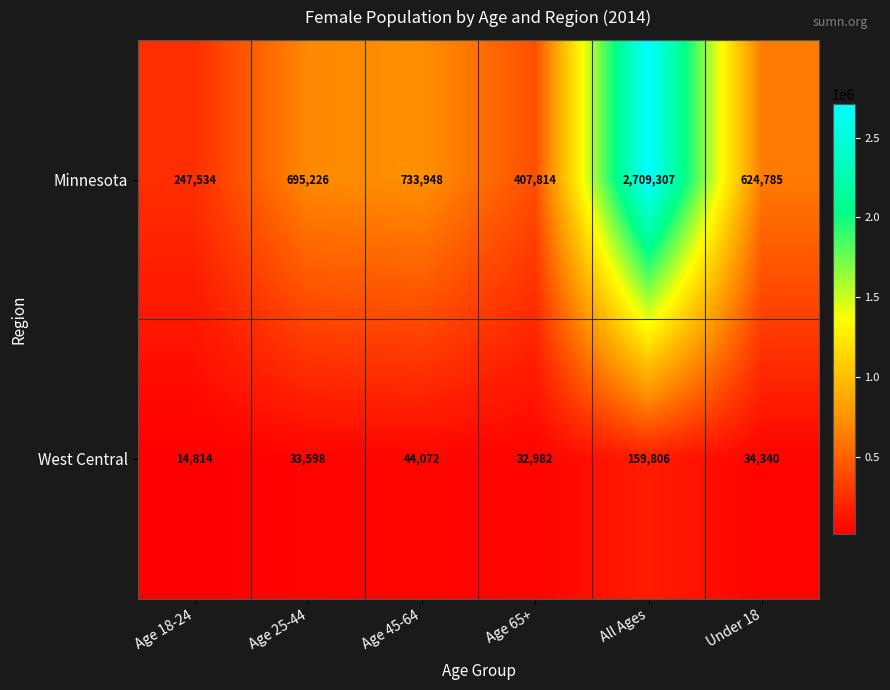

Reading left to right, transcribe all the data shown in this chart.

Minnesota: 247534	695226	733948	407814	2709307	624785
West Central: 14814	33598	44072	32982	159806	34340